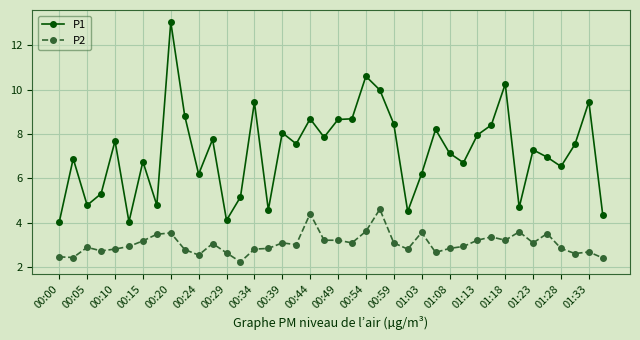

What is the difference between the second highest and second lowest values in the P1 series?

6.6